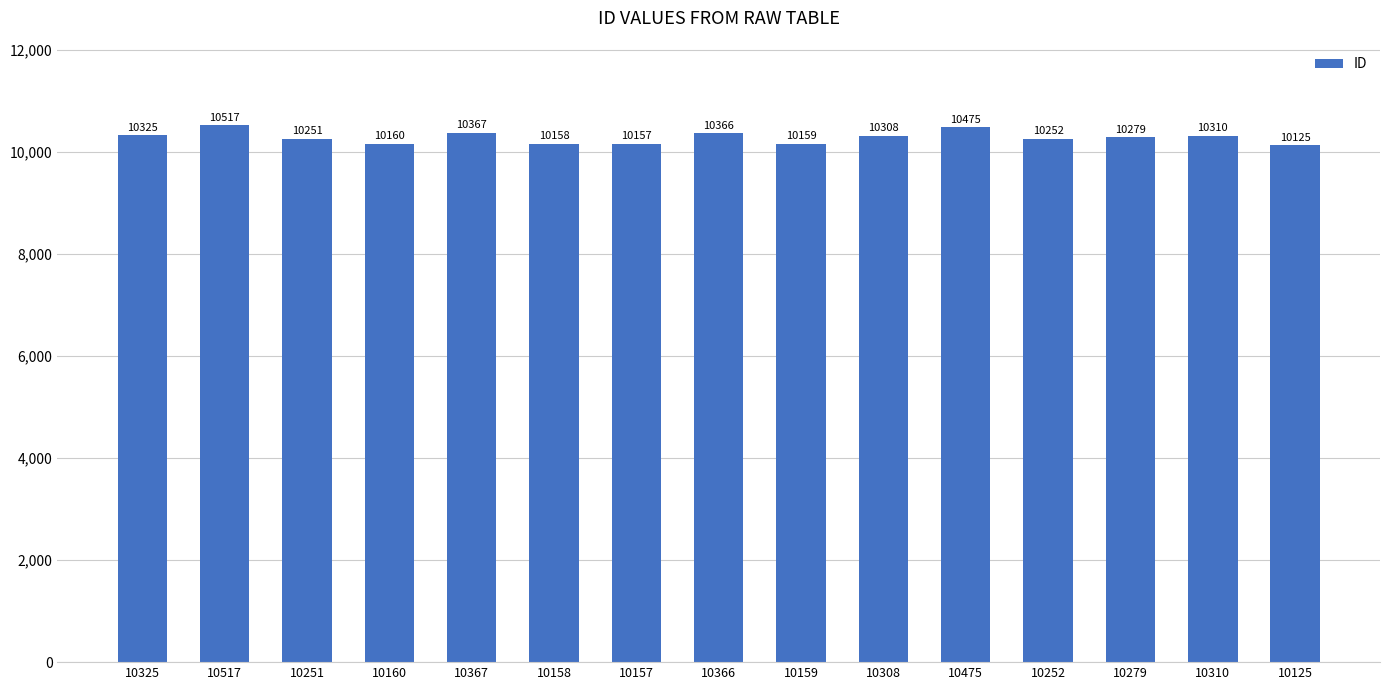

Reading left to right, list all the values displayed in this chart.

10325	10517	10251	10160	10367	10158	10157	10366	10159	10308	10475	10252	10279	10310	10125